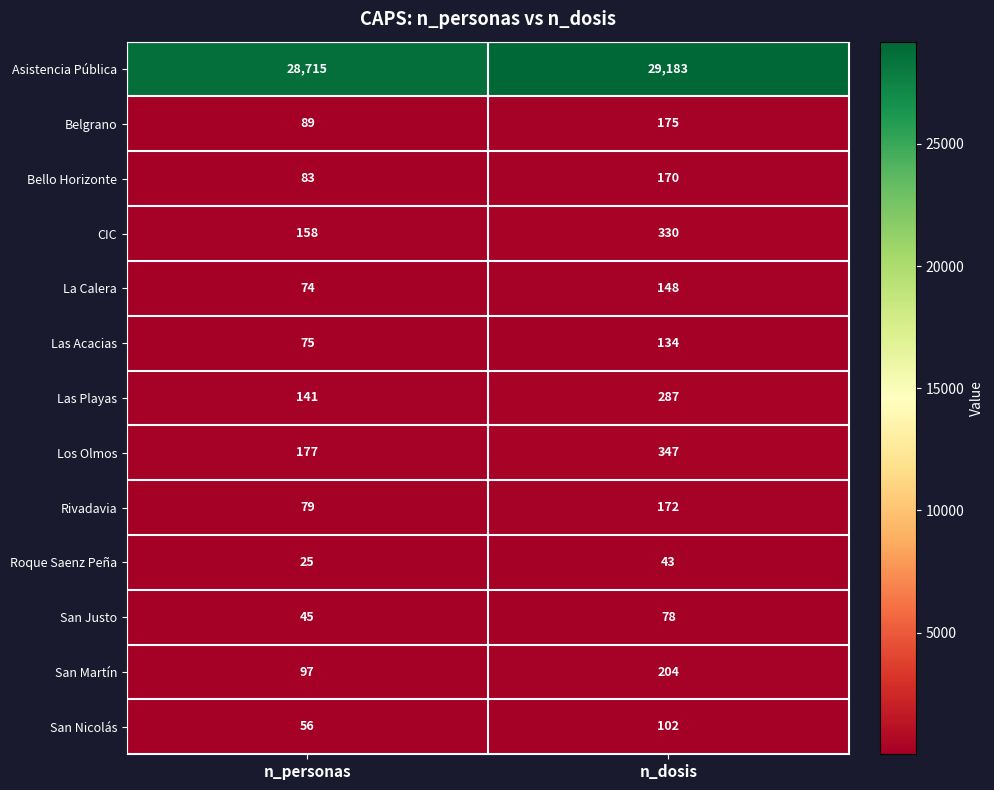

Rank the series by their maximum value, from lowest to highest.

Roque Saenz Peña, San Justo, San Nicolás, Las Acacias, La Calera, Bello Horizonte, Rivadavia, Belgrano, San Martín, Las Playas, CIC, Los Olmos, Asistencia Pública